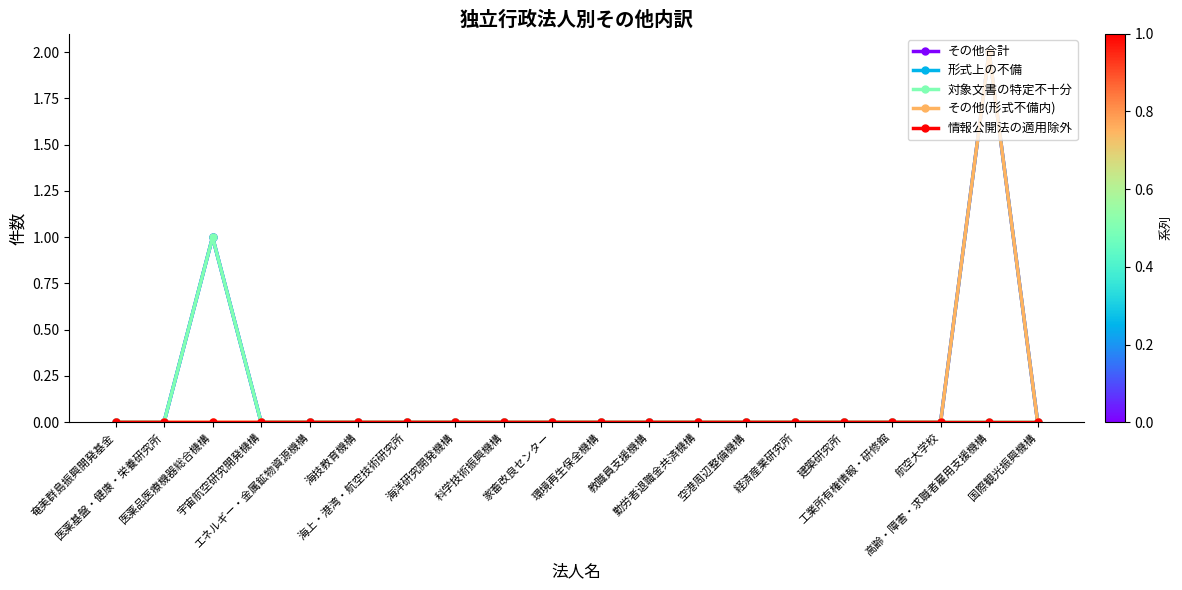

Does the chart have visible grid lines?

No